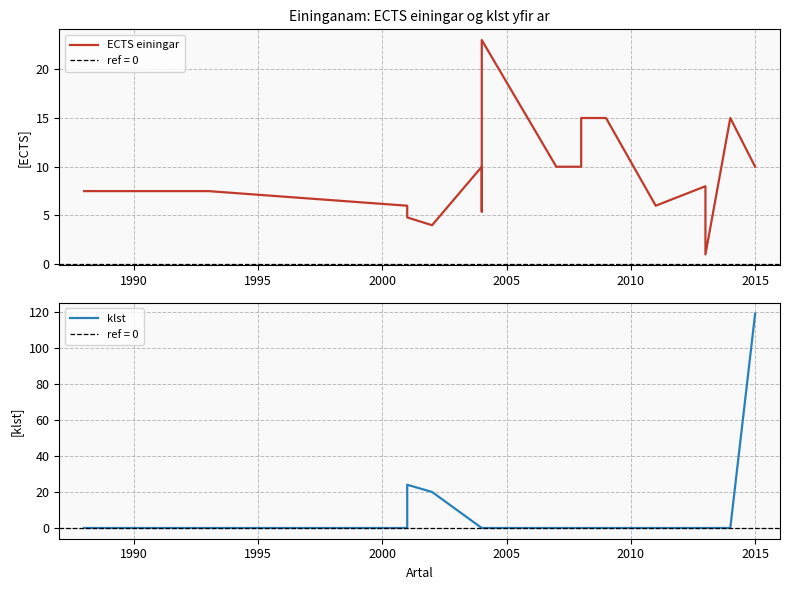

List the series in order of their overall mean, highest first.

ECTS einingar, klst